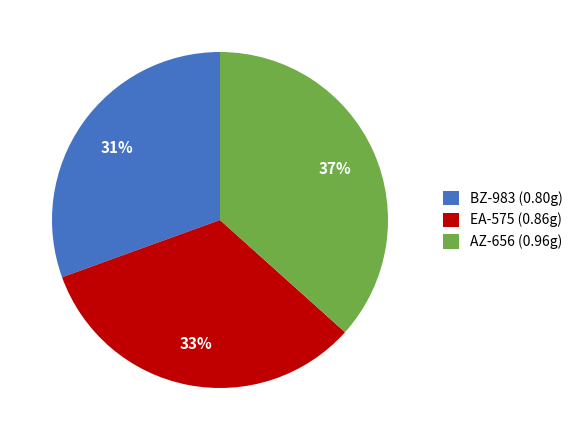

Is the sum of AZ-656 (0.96g) and EA-575 (0.86g) greater than half?

Yes